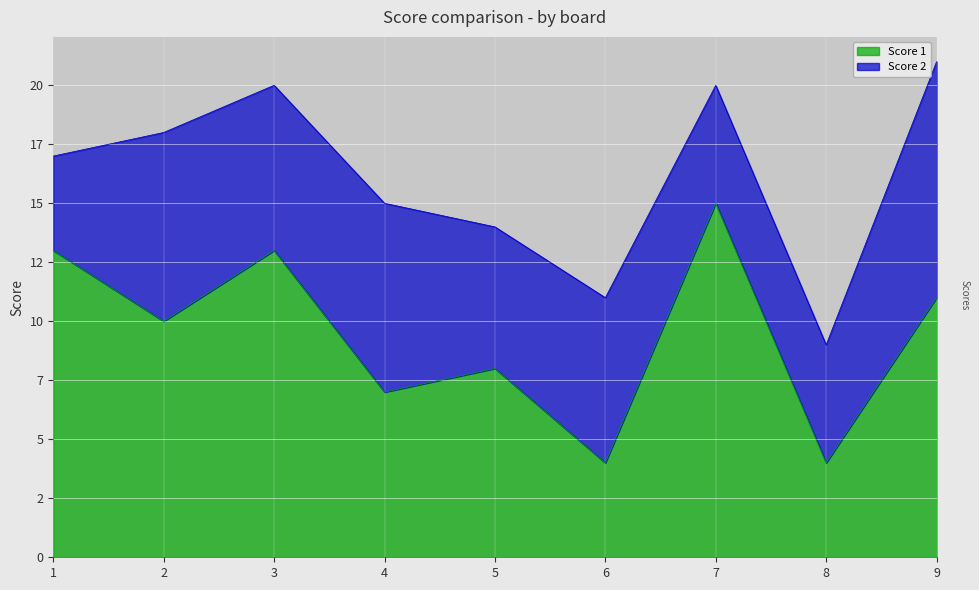

What is the value of the 2nd point from the left?

10